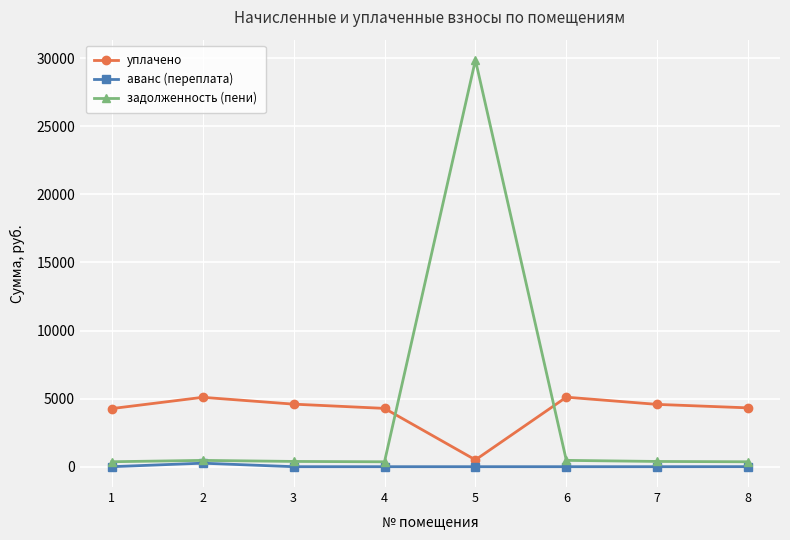

Which series changed the most between 2 and 5?

задолженность (пени)